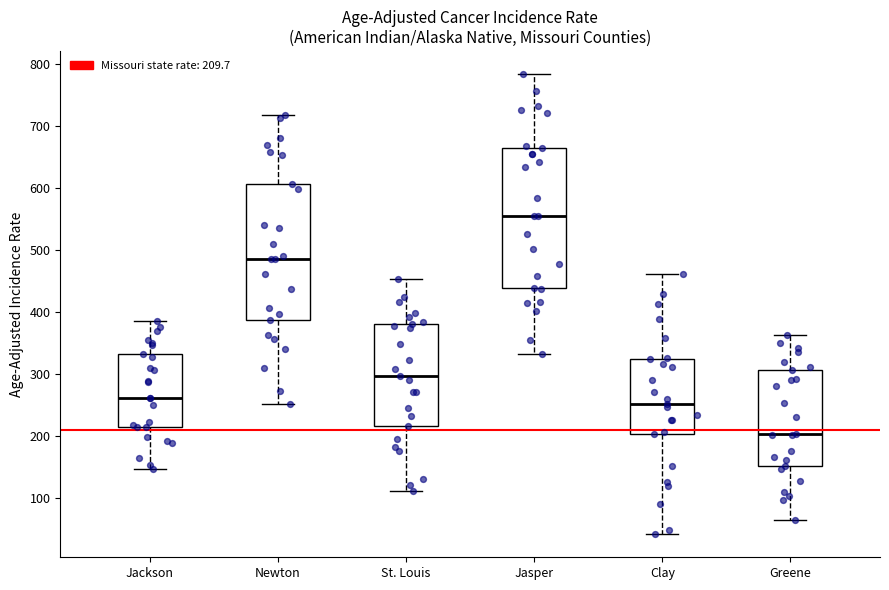

Reading left to right, transcribe this box plot: for each box, give where its median line is, the range the box spans, and where its two whiskers end, as read against the y-axis. The values are not printed on the chart, so give them approximately, as read against the axis.

Jackson: median 260, box 210 to 330, whiskers 150 to 380
Newton: median 490, box 390 to 610, whiskers 250 to 720
St. Louis: median 300, box 220 to 380, whiskers 110 to 450
Jasper: median 550, box 440 to 660, whiskers 330 to 780
Clay: median 250, box 200 to 320, whiskers 40 to 460
Greene: median 200, box 150 to 310, whiskers 60 to 360